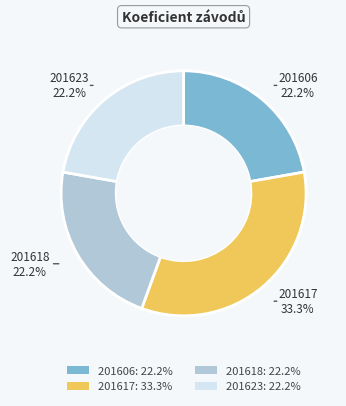

Is the sum of 201623 and 201606 greater than half?

No